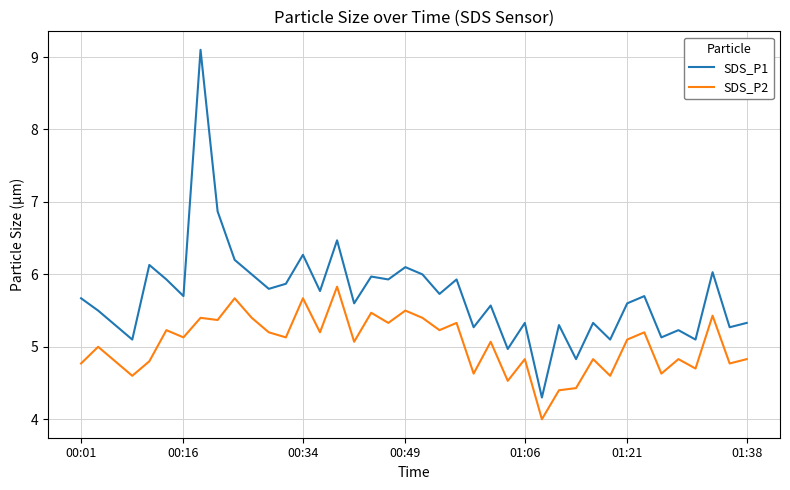

How many values in the SDS_P1 series exceed 5?

37